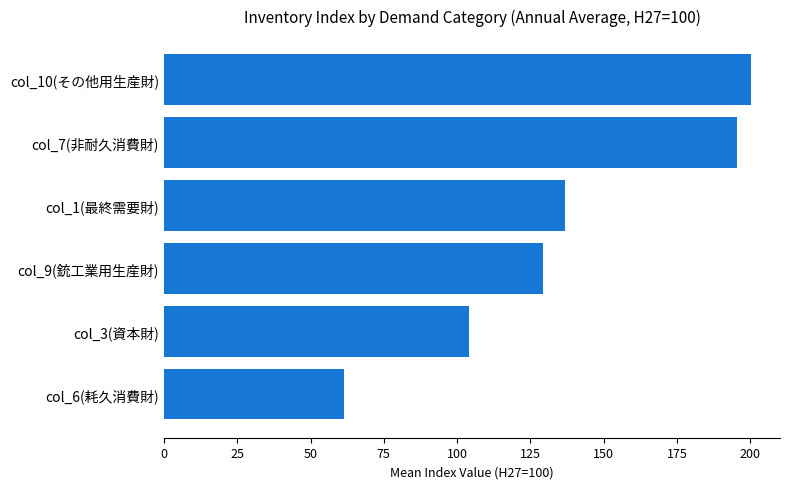

Reading top to bottom, list all the values displayed in this chart.

200.1	195.6	136.7	129.2	104.2	61.3